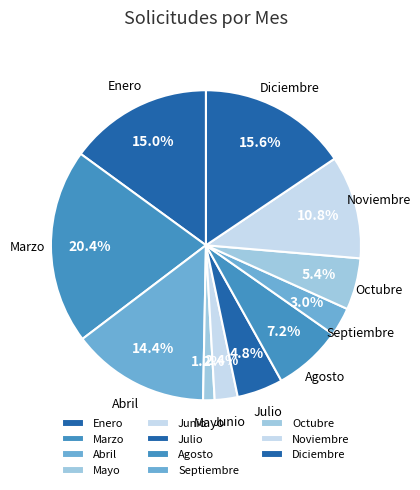

Combined, do Diciembre and Julio account for over 50%?

No